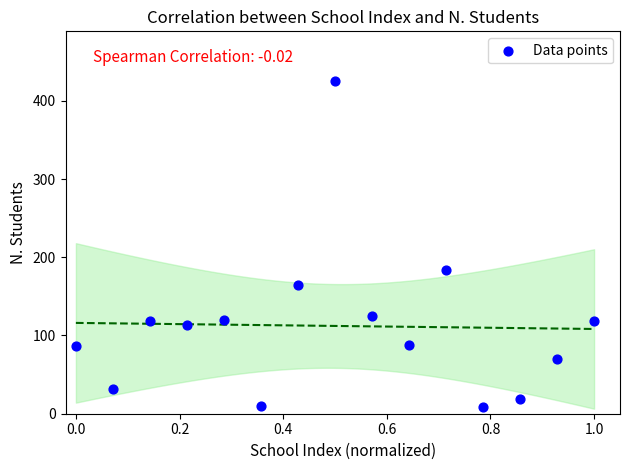

What Y value in the scatter plot is closest to 216?

184